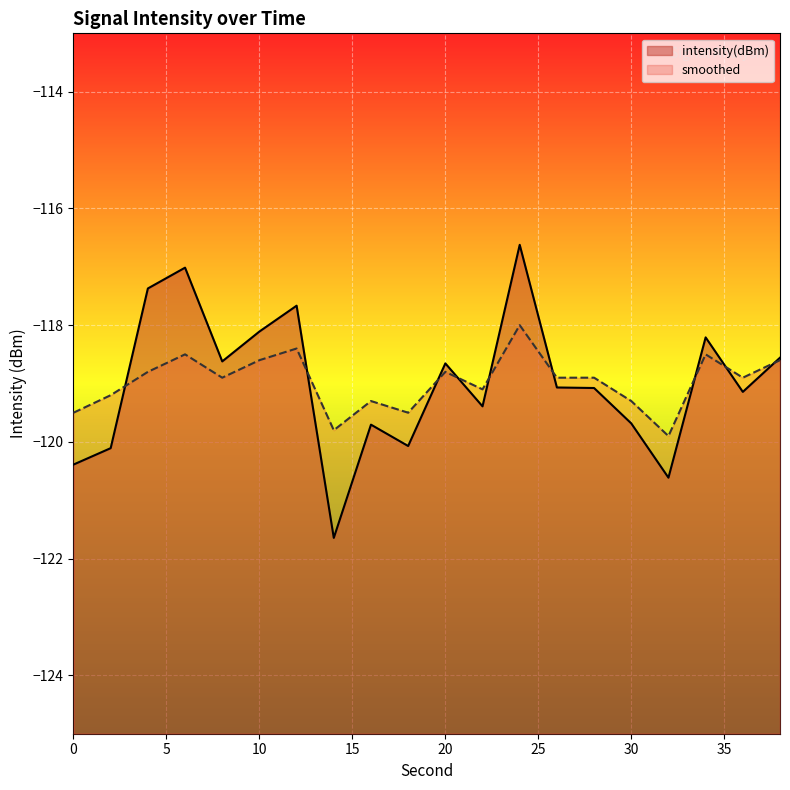

In smoothed, how many points are lower than both neighbors (excluding endpoints)?

6